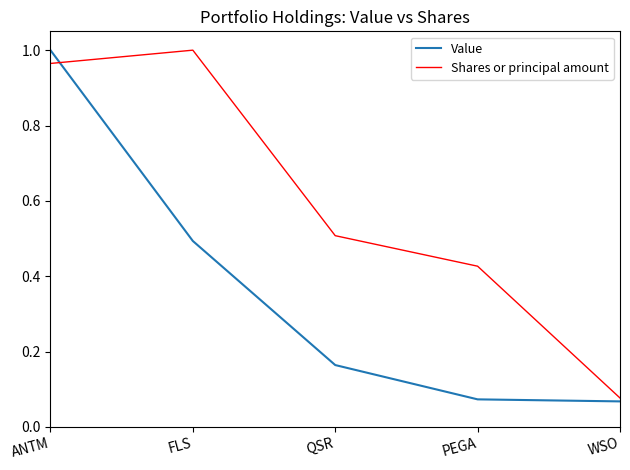

Is the value of Shares or principal amount at FLS greater than the value of Value at FLS?

Yes